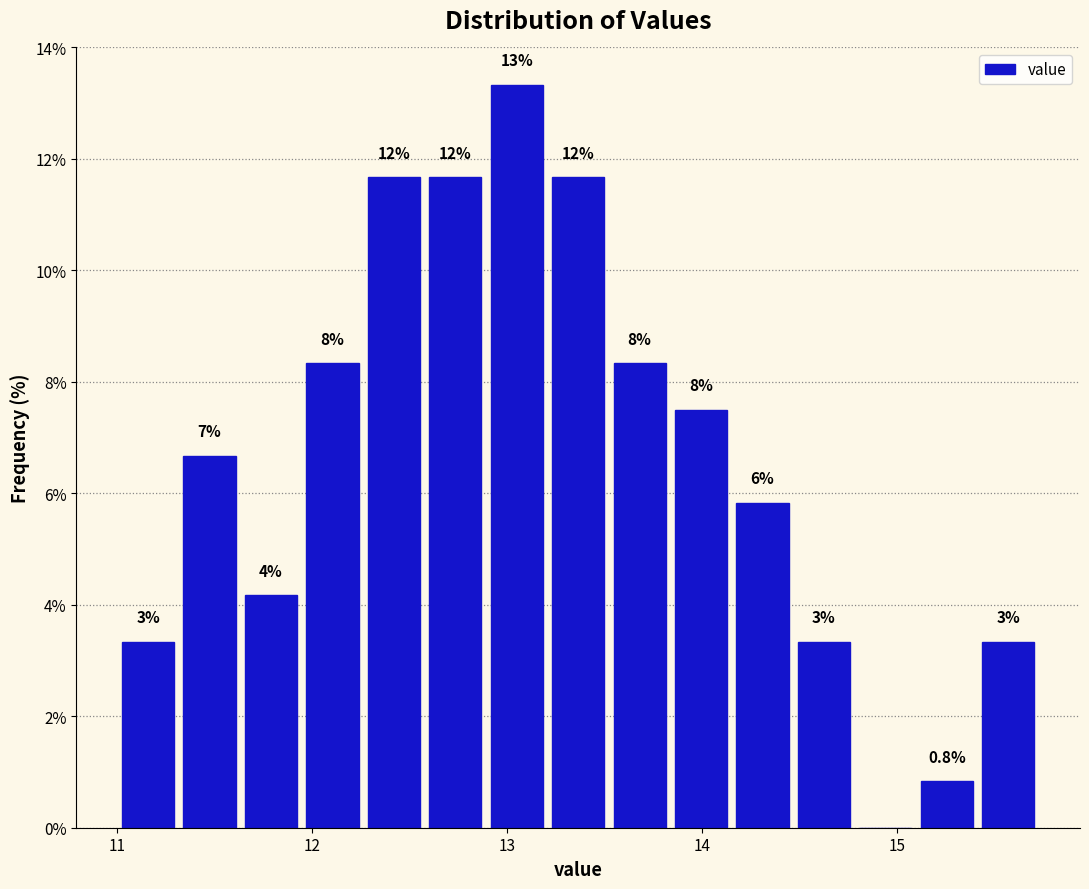

Read against the x-axis, roughly where is the centre of the tallest bar?

13.0